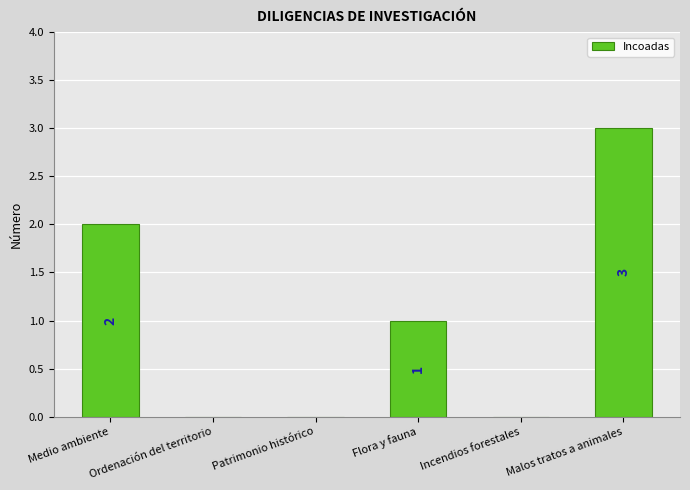

Reading left to right, transcribe all the data shown in this chart.

Medio ambiente=2	Ordenación del territorio=0	Patrimonio histórico=0	Flora y fauna=1	Incendios forestales=0	Malos tratos a animales=3